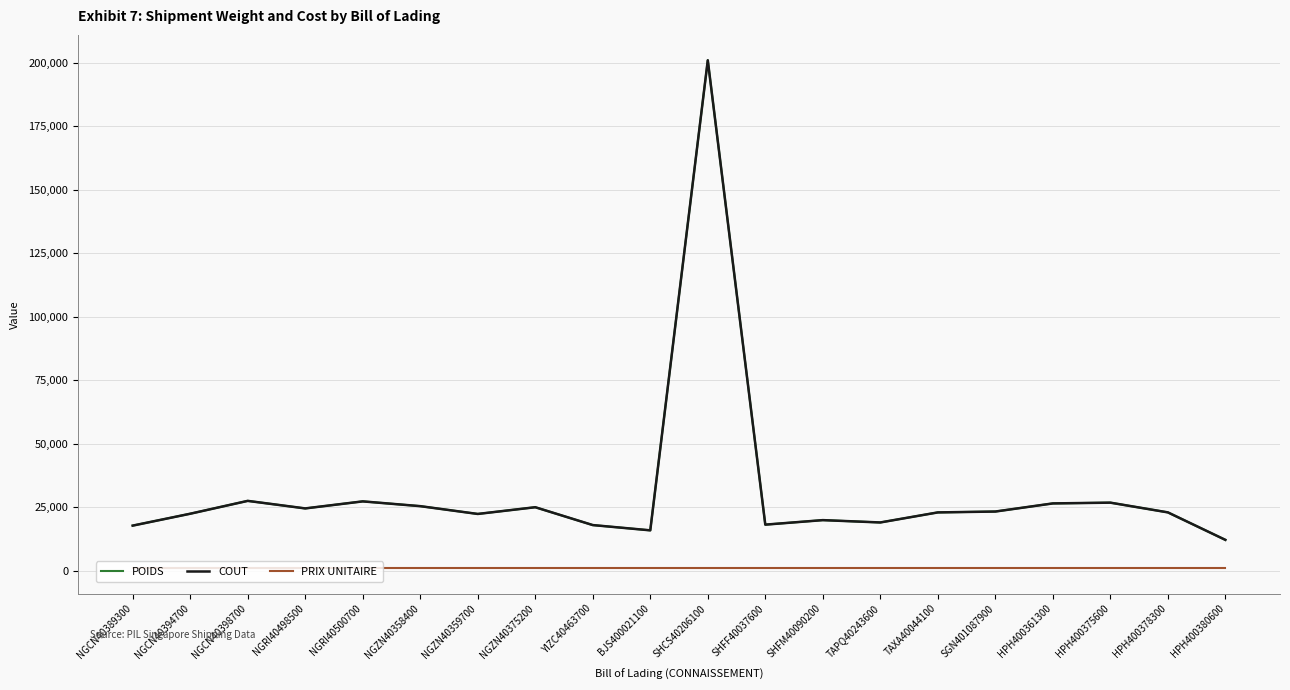

Does the chart display data point markers on the line(s)?

No